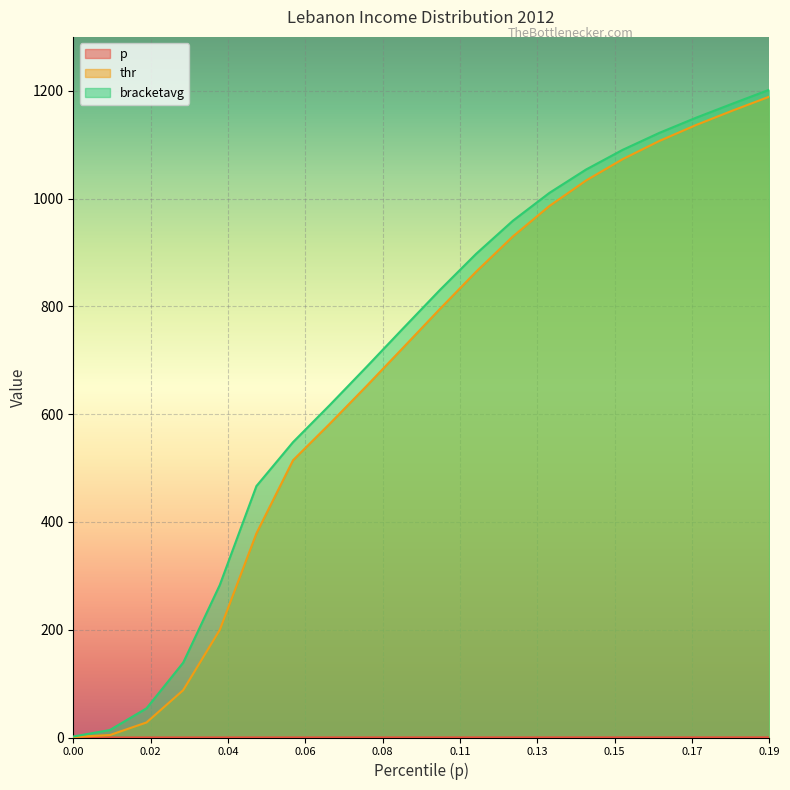

What is the highest value of the thr series?

1189.0